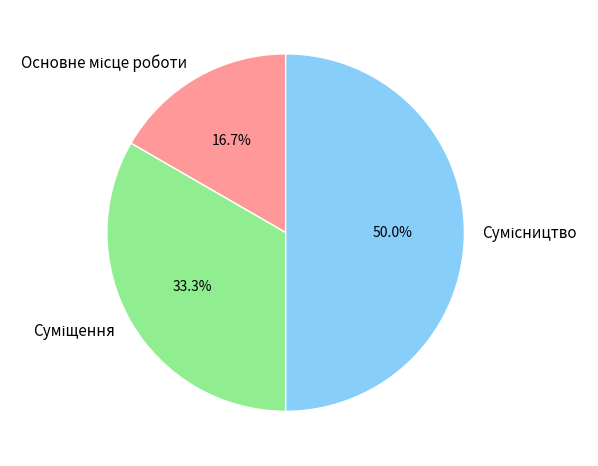

Which category has the biggest portion of the pie?

Сумісництво